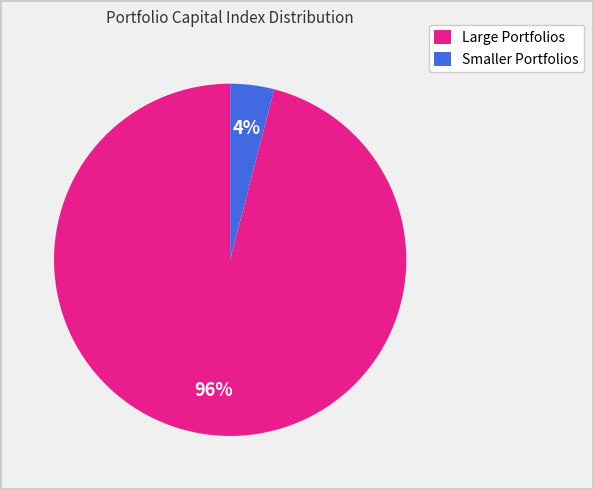

To the nearest percent, what is the difference between the largest and smallest slice percentages?

92%